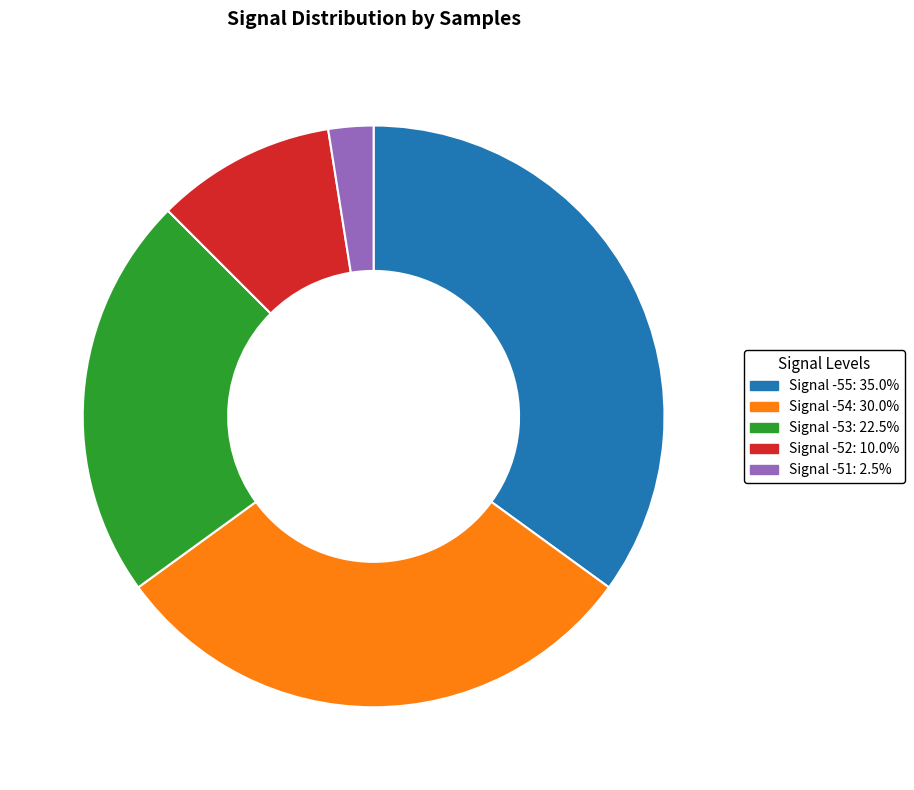

Is there a majority slice in this chart?

No